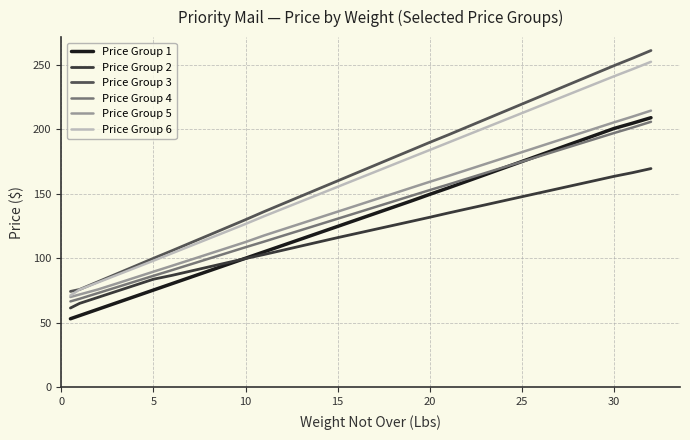

True or false: Price Group 3 and Price Group 2 cross at least once.

False